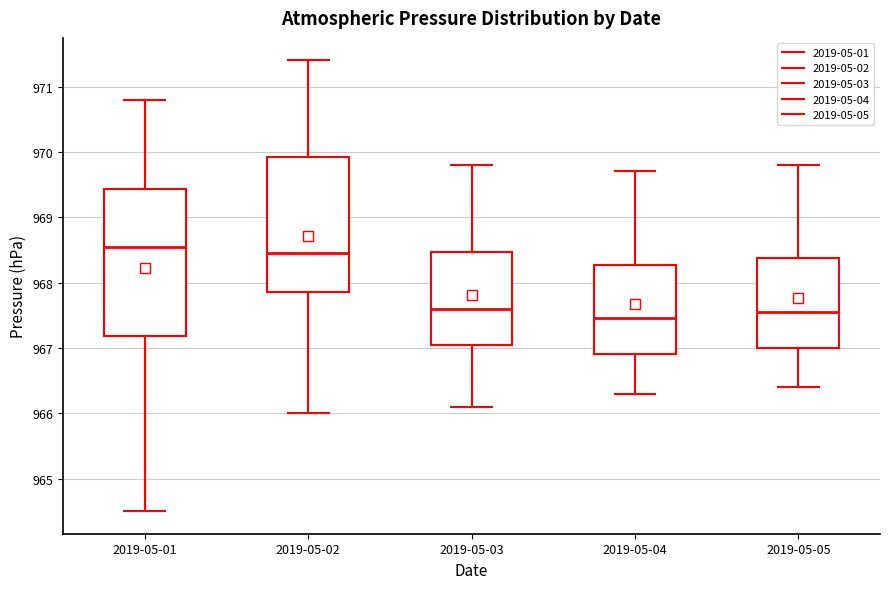

Which box is the tallest, from its lower edge to its upper edge?

2019-05-01